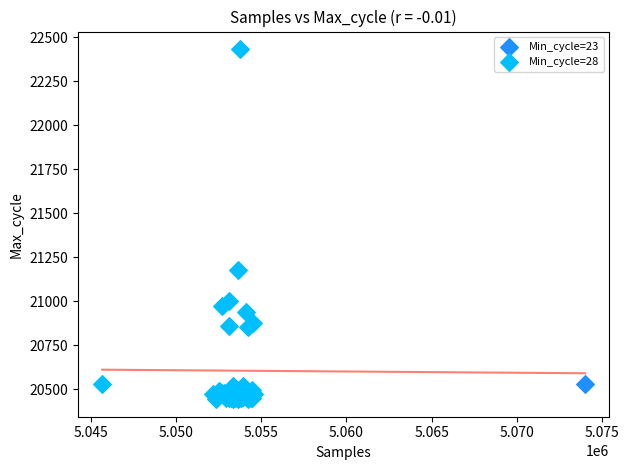

What are all the series names shown in the legend?

Min_cycle=23, Min_cycle=28